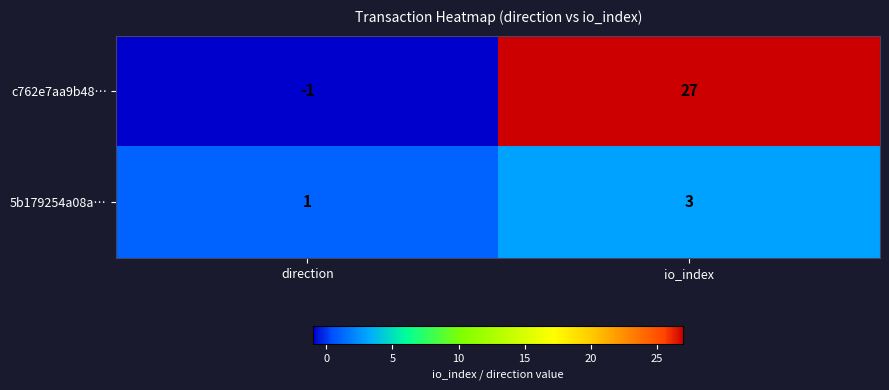

What value does the c762e7aa9b48… series have at io_index?

27